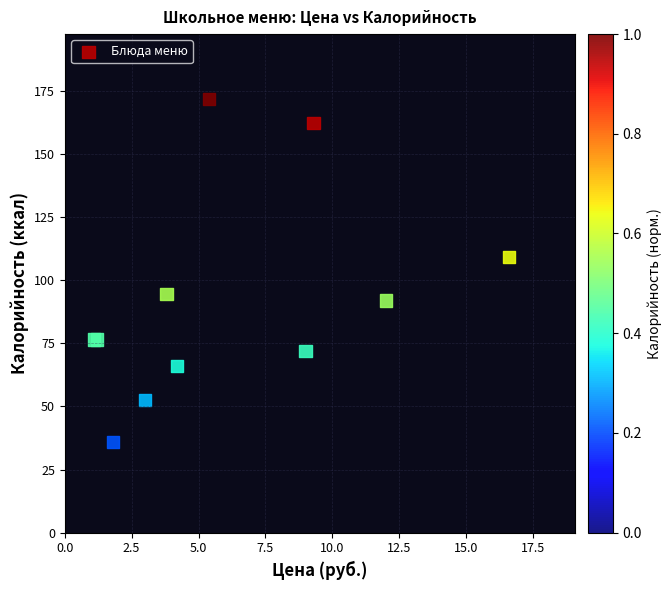

What Y value in the scatter plot is closest to 103?

109.3